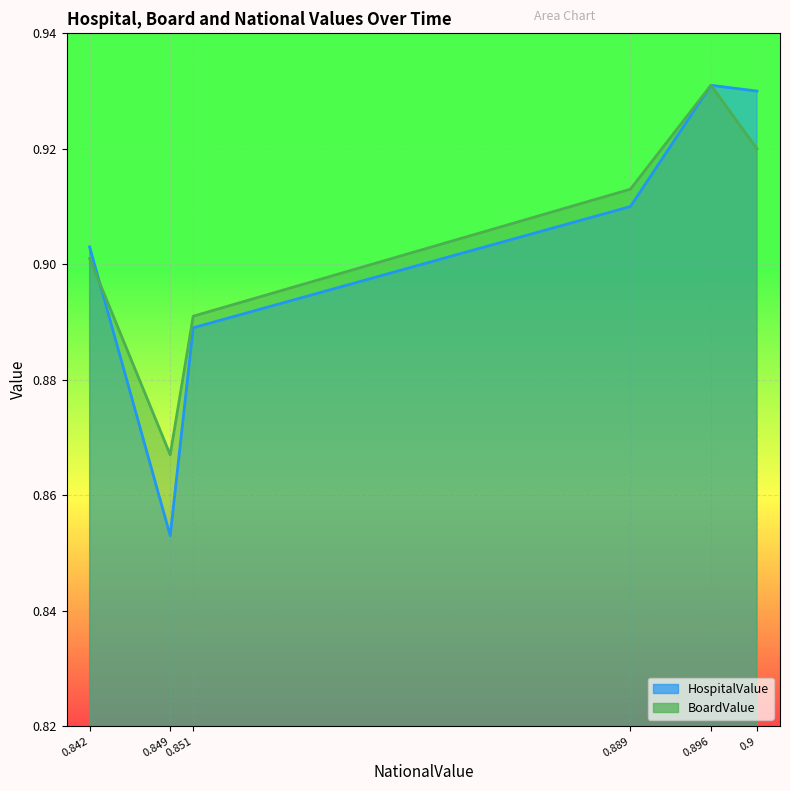

How many lines are shown in the chart?

2